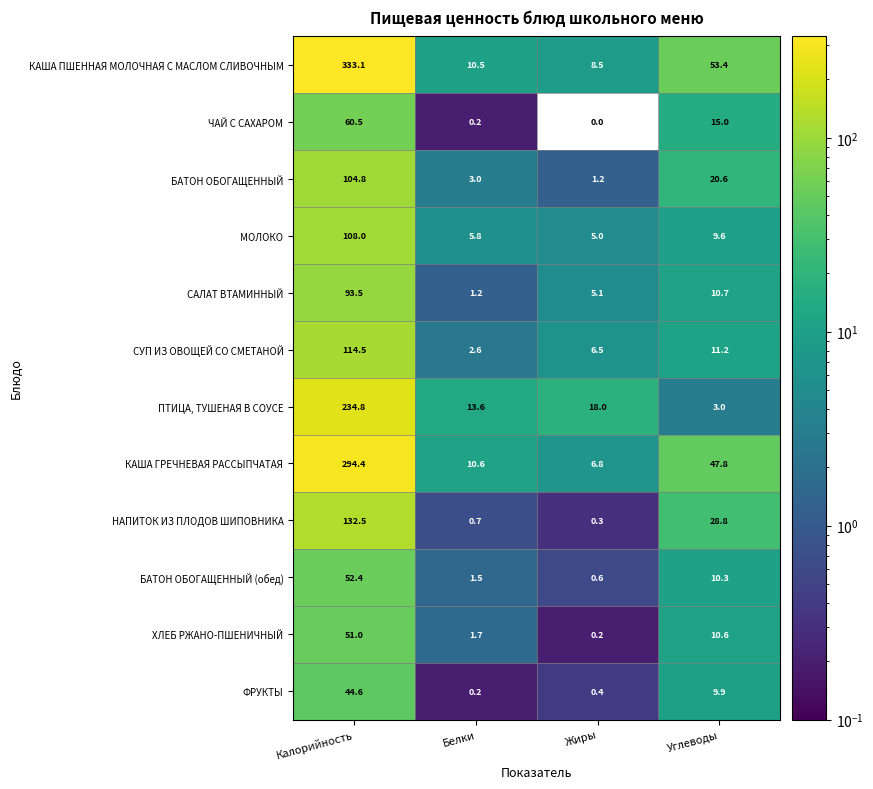

What is the average value of the БАТОН ОБОГАЩЕННЫЙ (обед) series?

16.2